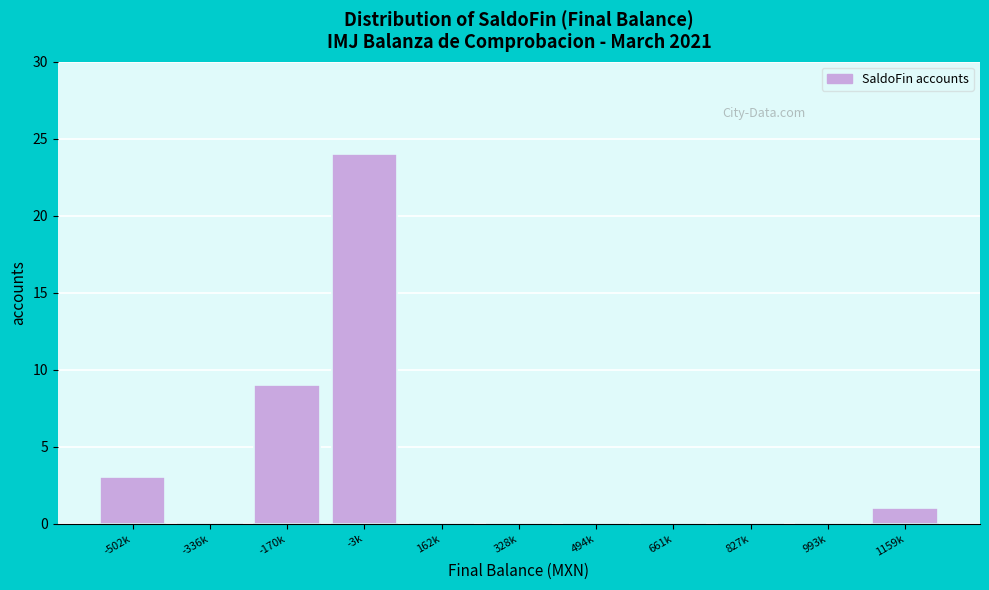

Reading left to right, list all the values displayed in this chart.

-502k=3	-336k=0	-170k=9	-3k=24	162k=0	328k=0	494k=0	661k=0	827k=0	993k=0	1159k=1